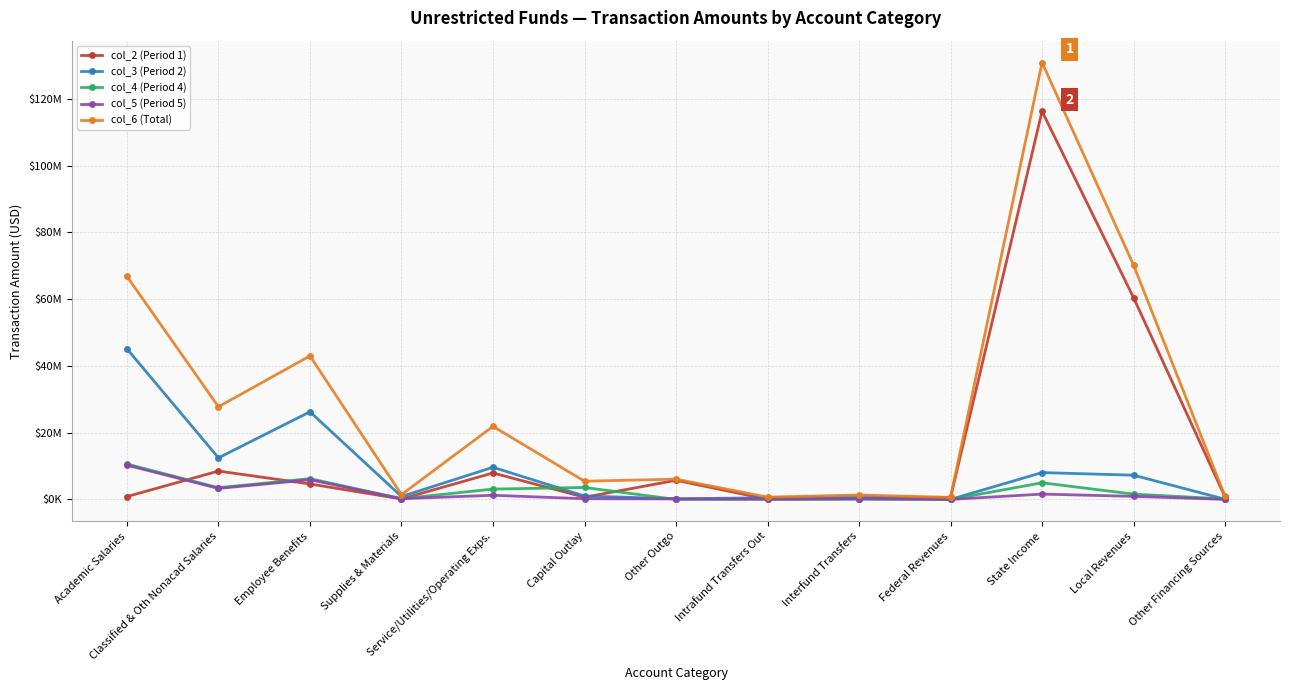

How many intersections are there between col_2 (Period 1) and col_5 (Period 5)?

5